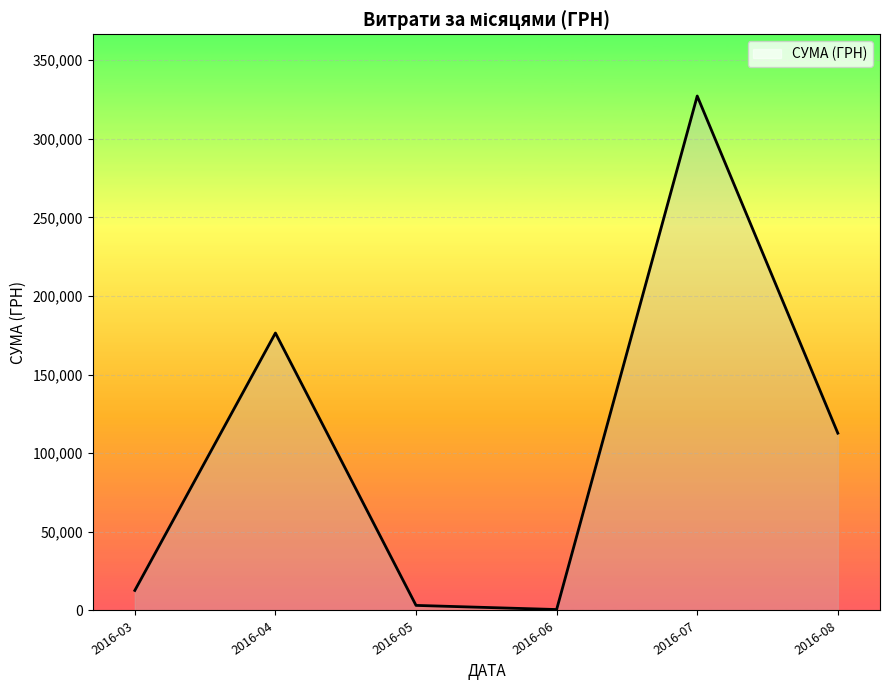

At which category does the chart reach its peak across all series?

2016-07